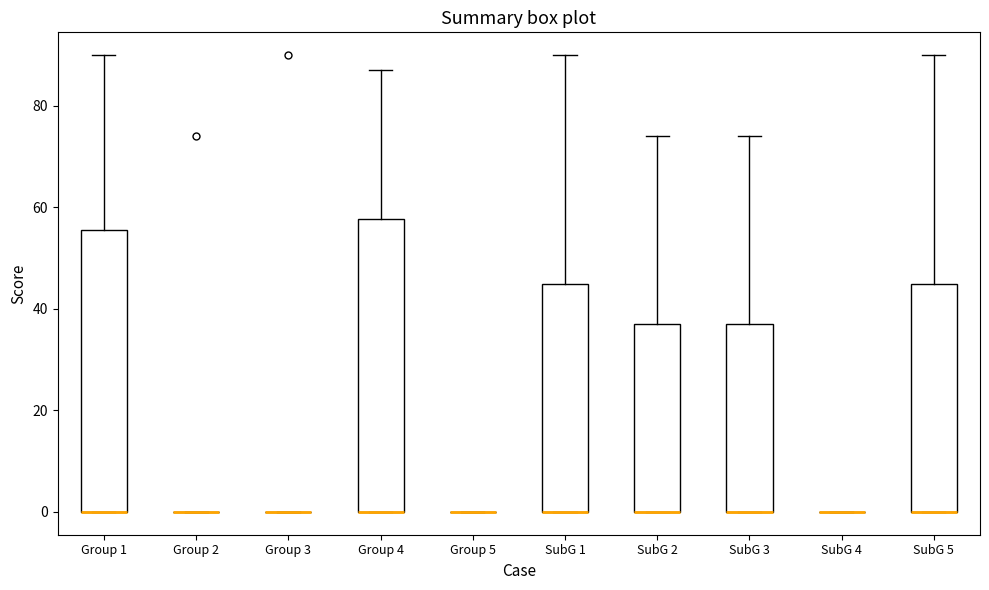

Comparing the boxes themselves (not the whiskers), which one is the tallest?

Group 4